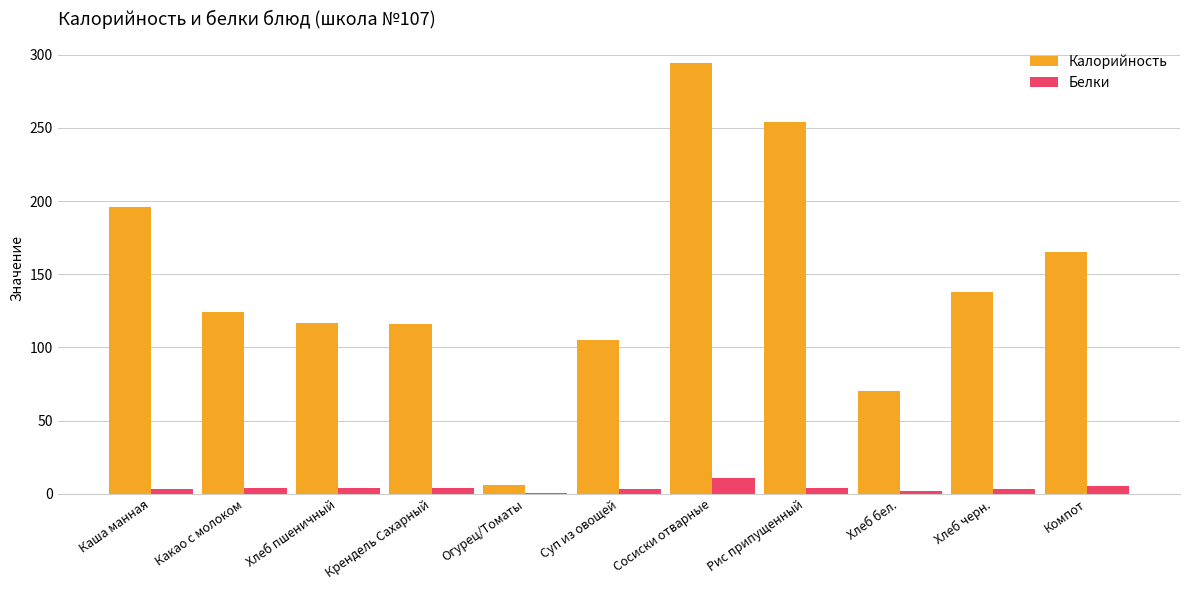

Which series changed the most between Крендель Сахарный and Сосиски отварные?

Калорийность